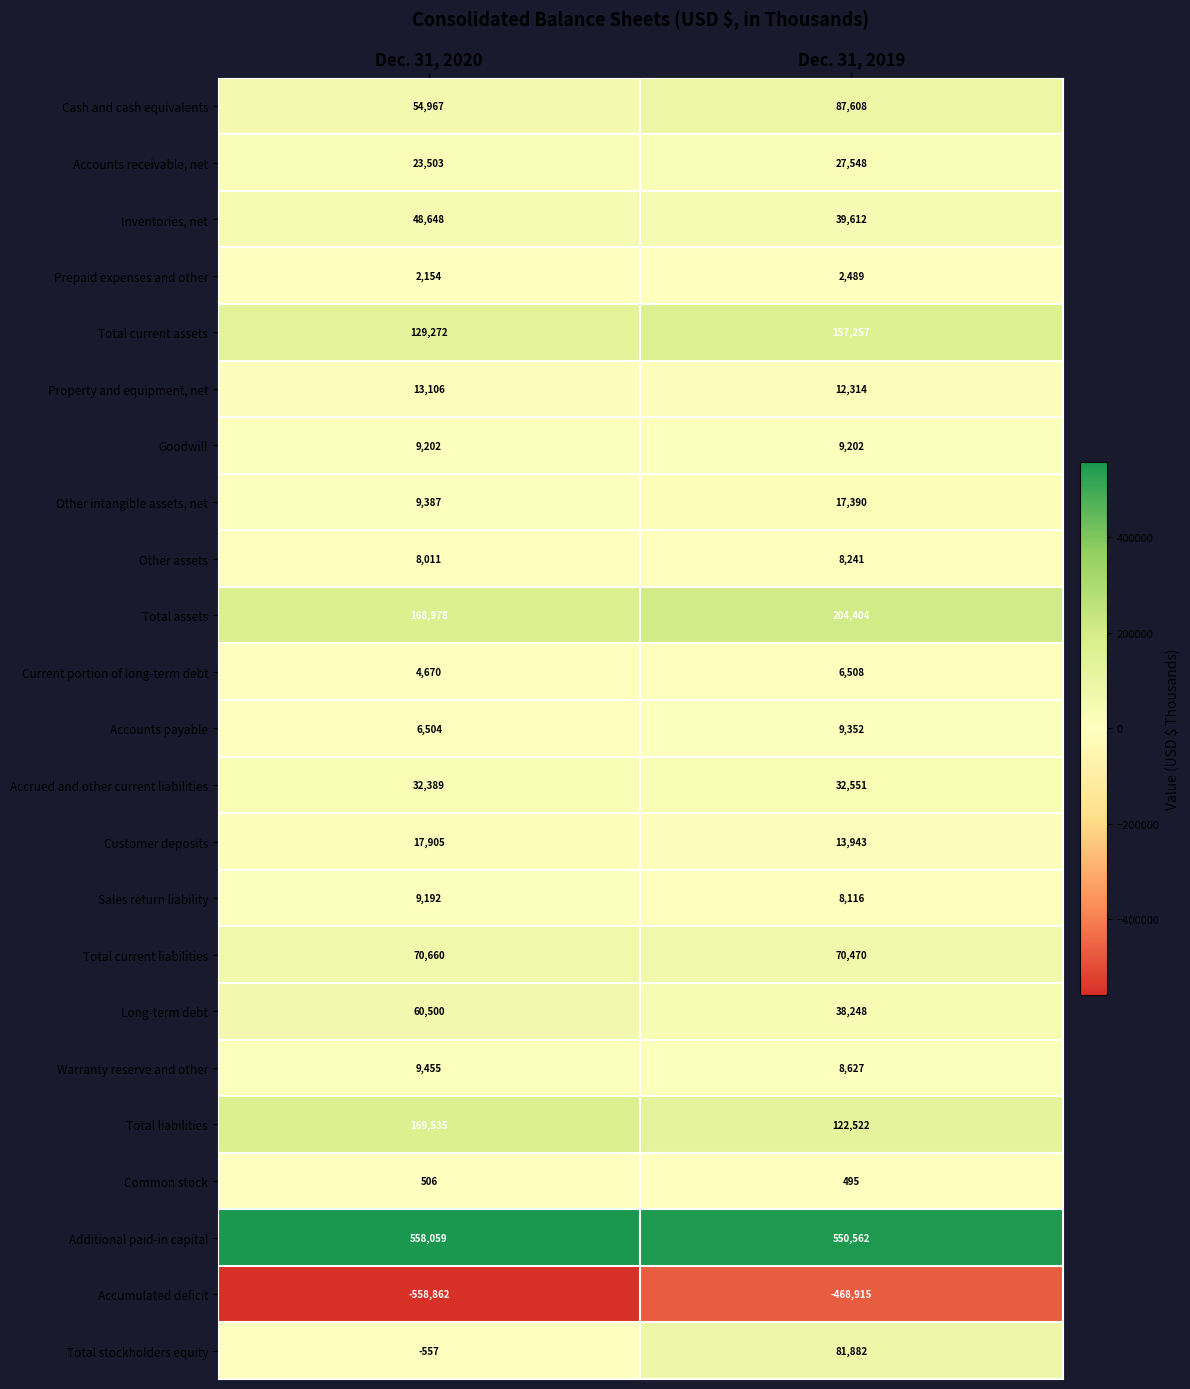

At which category is the sum across all series the highest?

Dec. 31, 2019